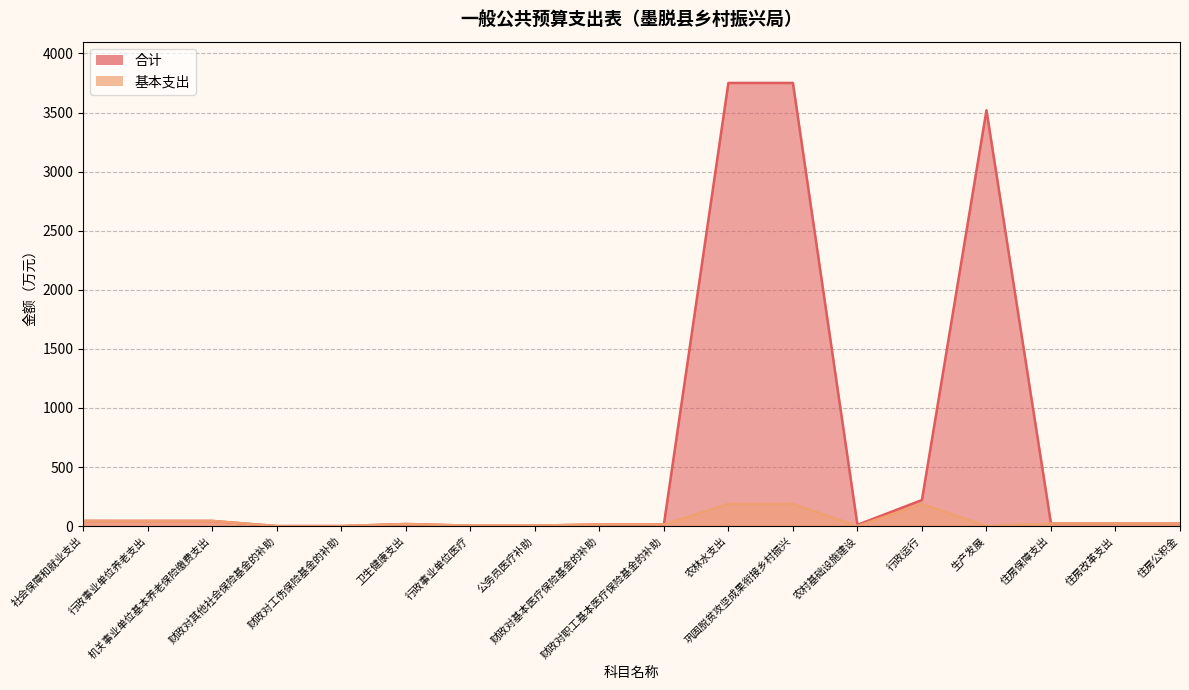

True or false: 基本支出 and 合计 intersect in this chart.

False